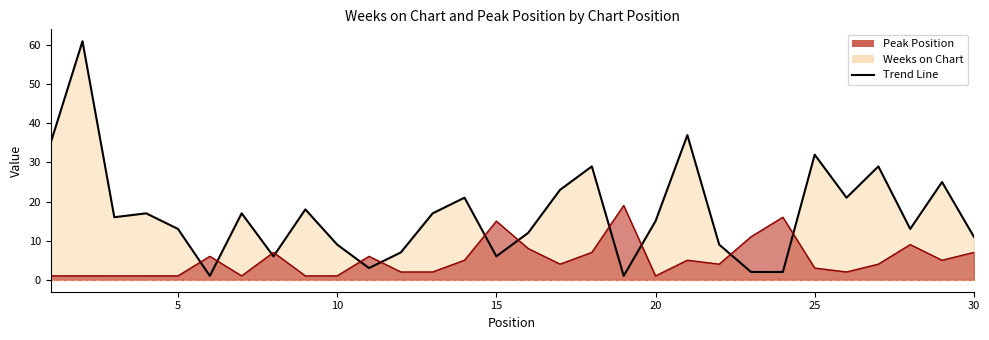

How many data points in Peak Position are above 4?

14